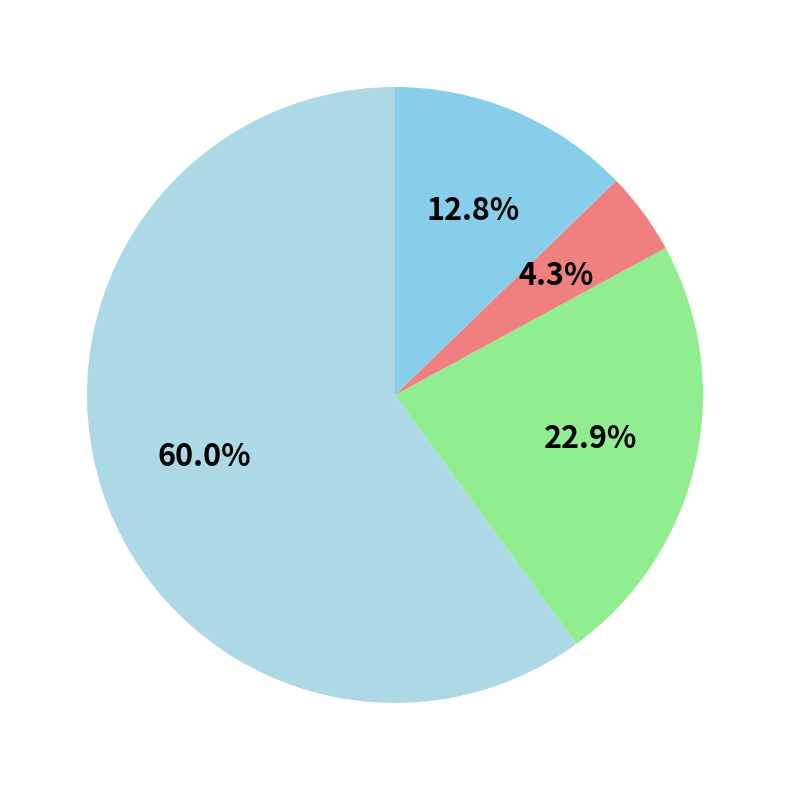

How many slices are in this pie chart?

4